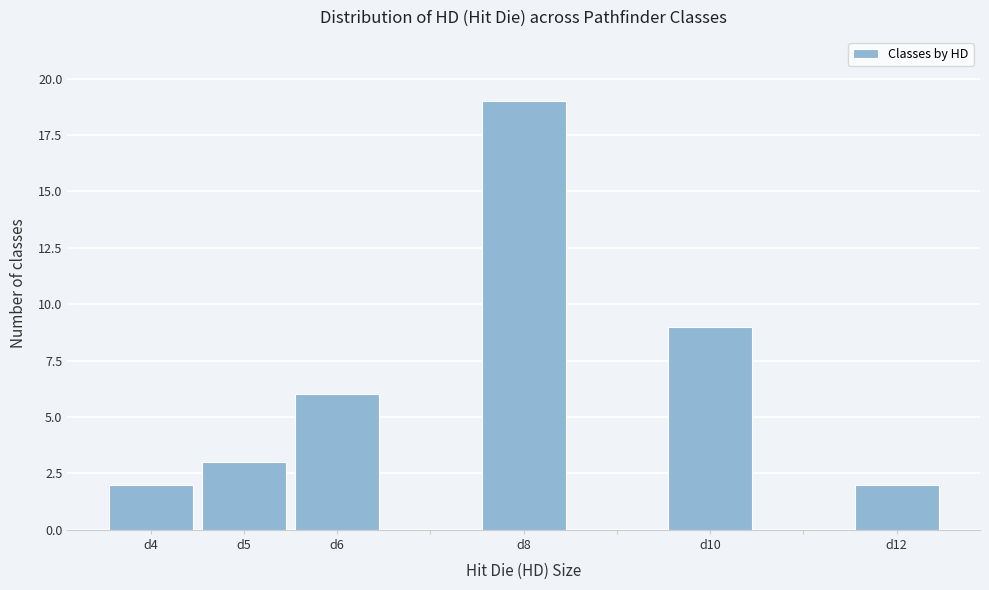

Reading left to right, list every bar in this chart as the range it spans on the x-axis followed by its height. The values are not printed on the chart, so give them approximately, as read against the axis.

3.5 to 4.5: 2
4.5 to 5.5: 3
5.5 to 6.5: 6
6.5 to 7.5: 0
7.5 to 8.5: 19
8.5 to 9.5: 0
9.5 to 10.5: 9
10.5 to 11.5: 0
11.5 to 12.5: 2